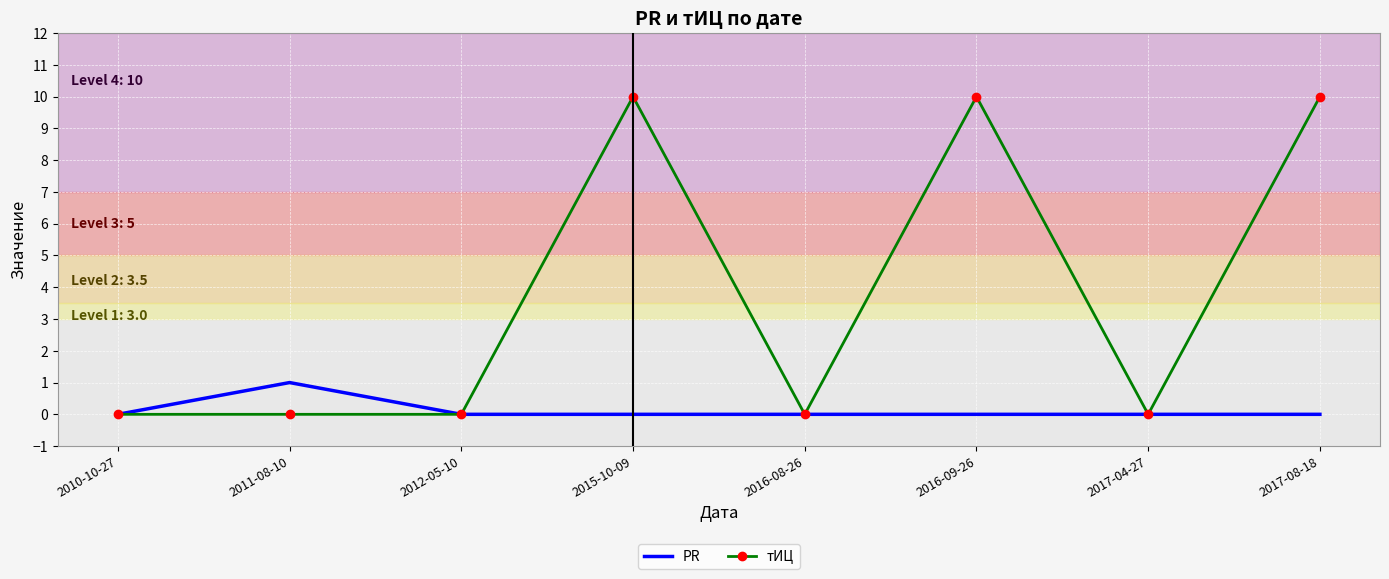

What position from the left is 2017-08-18?

8